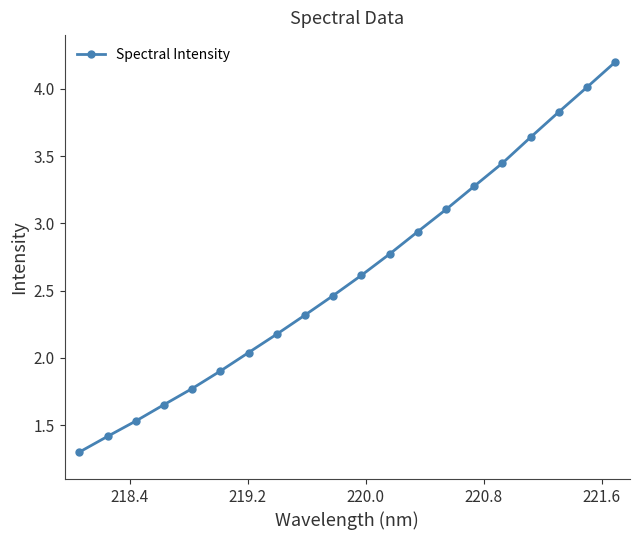

How many data points are less than 2?

6